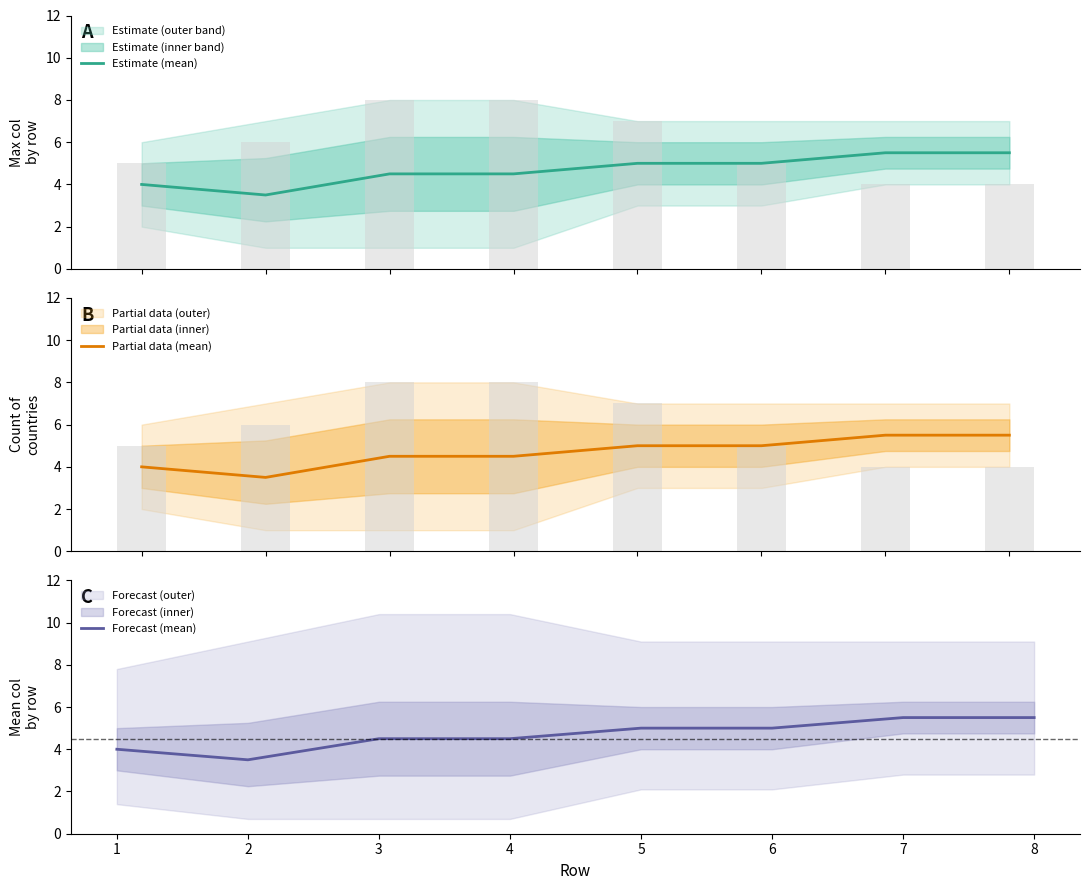

What is the difference between the Forecast (mean) values at 8 and 3?

1.0